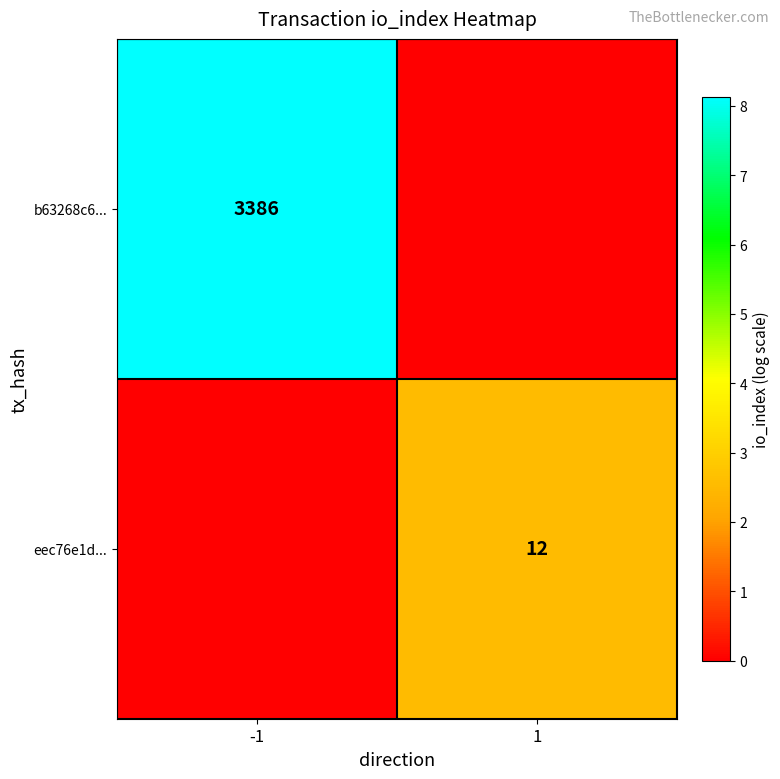

At how many categories does at least one series exceed 4?

1